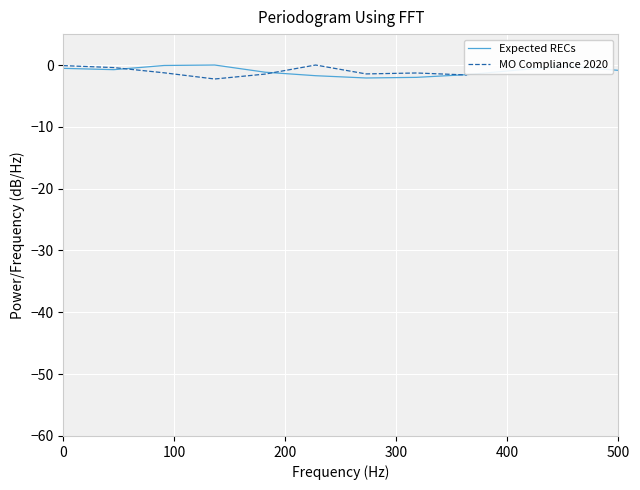

What is the minimum value for Expected RECs?

-2.1